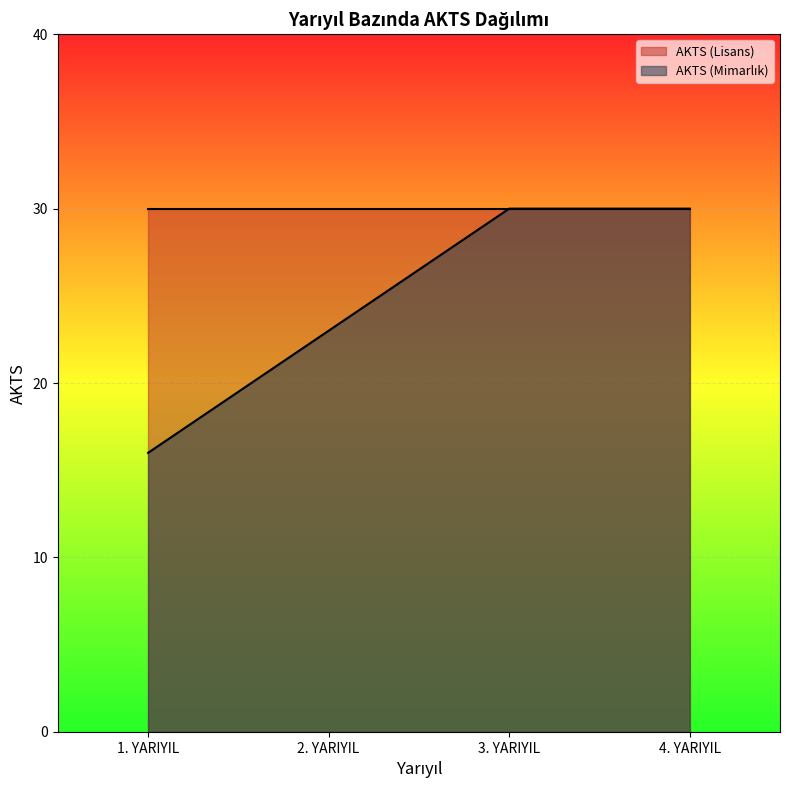

What position from the right is 1. YARIYIL?

4